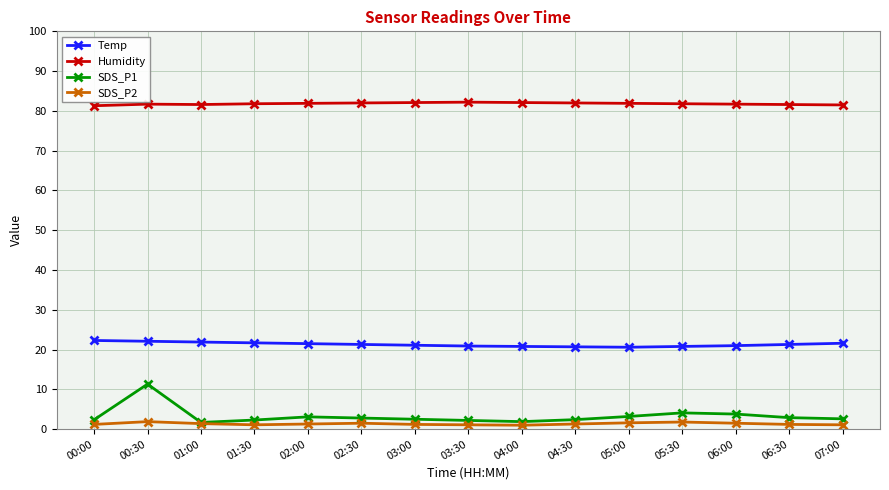

Is the value of SDS_P1 at 00:00 greater than the value of Humidity at 06:00?

No